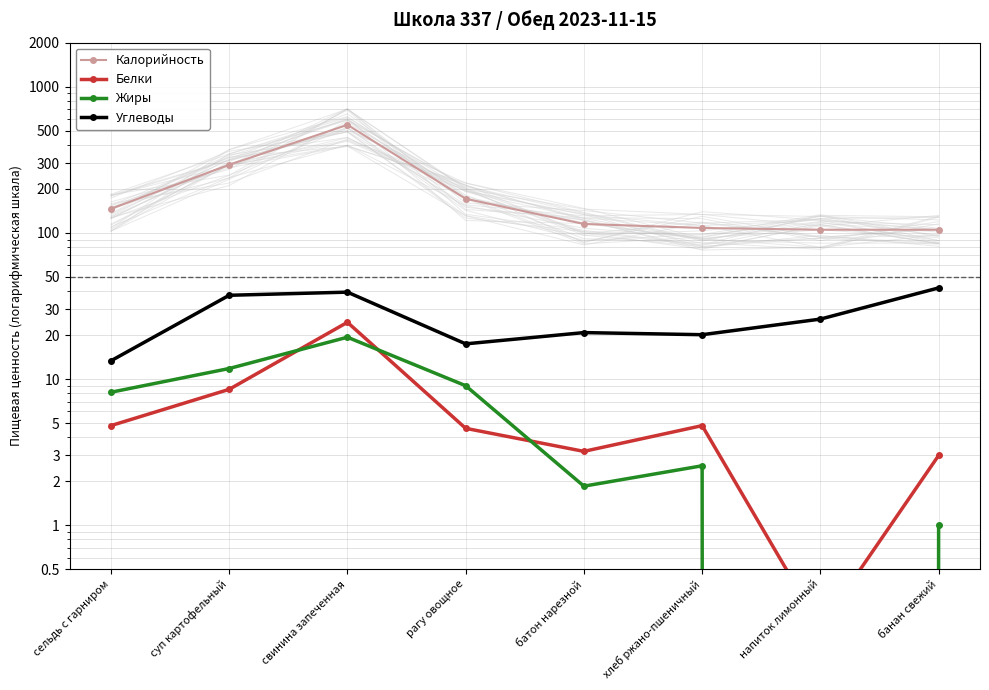

What is the label of the 6th point from the left?

хлеб ржано-пшеничный